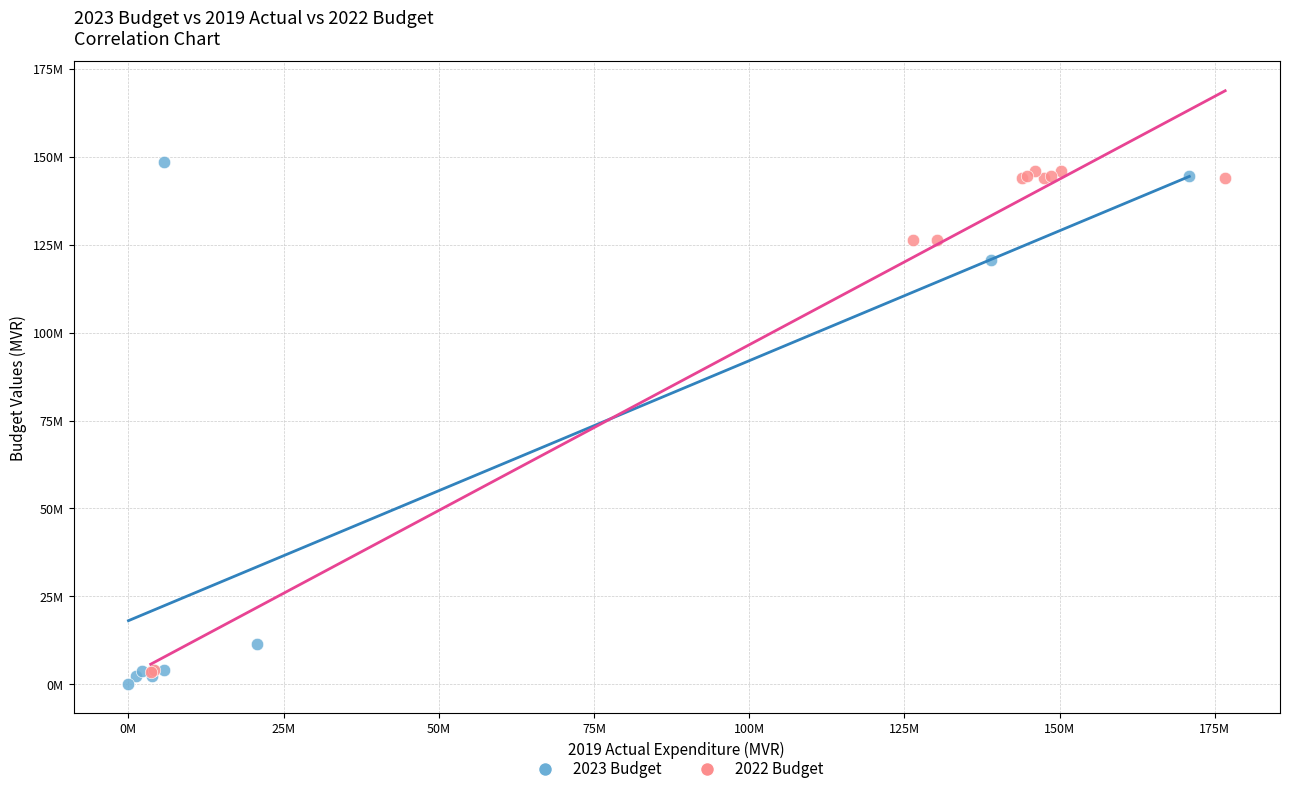

What are all the series names shown in the legend?

2023 Budget, 2022 Budget